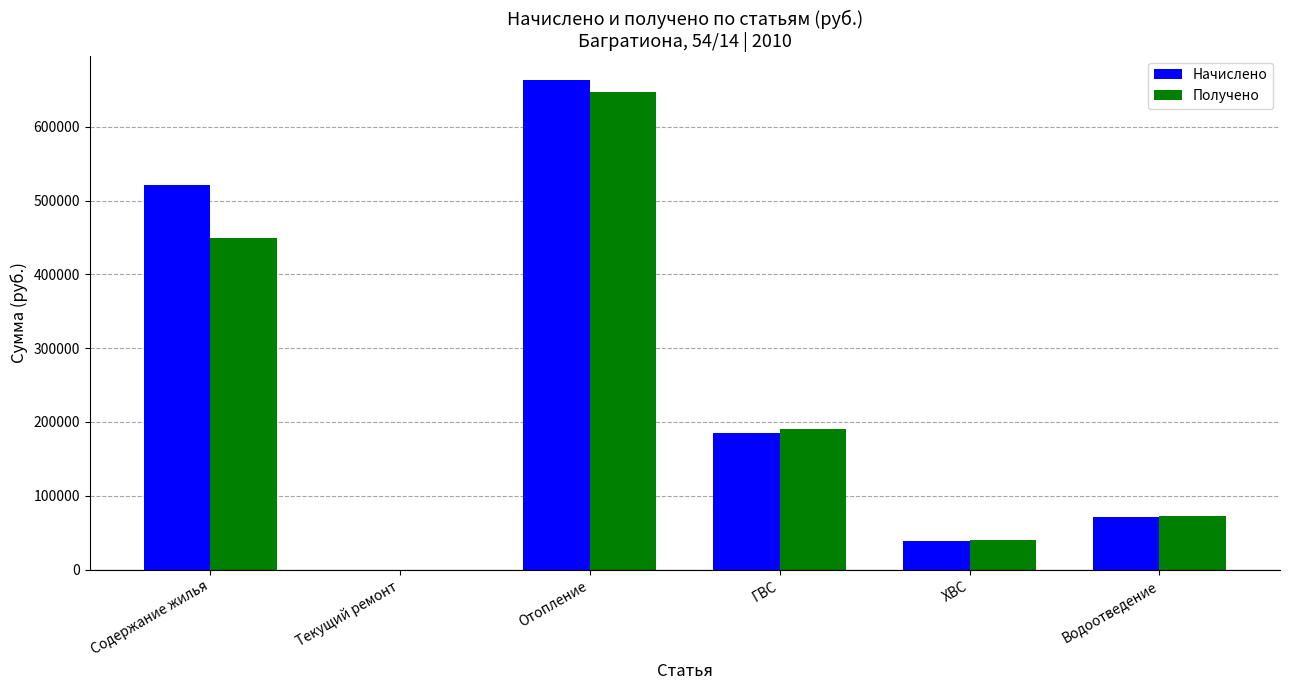

Is it true that Начислено equals 0.0 at Текущий ремонт?

True